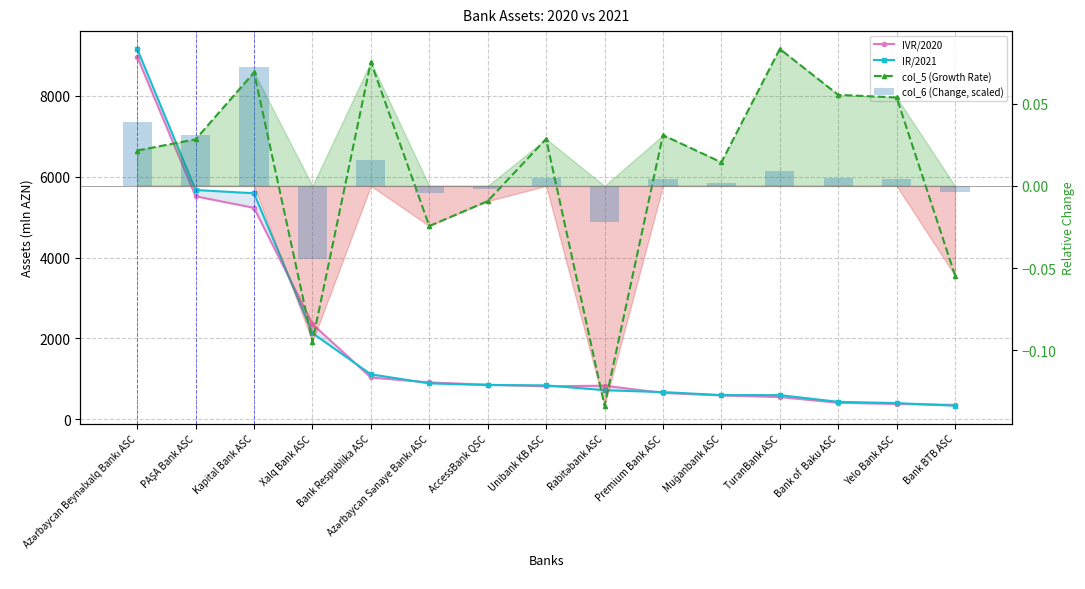

Rank the categories by IVR/2020 value from lowest to highest.

Bank BTB ASC, Yelo Bank ASC, Bank of  Baku ASC, TuranBank ASC, Muğanbank ASC, Premium Bank ASC, Unibank KB ASC, Rabitəbank ASC, AccessBank QSC, Azərbaycan Sənaye Bankı ASC, Bank Respublika ASC, Xalq Bank ASC, Kapital Bank ASC, PAŞA Bank ASC, Azərbaycan Beynəlxalq Bankı ASC